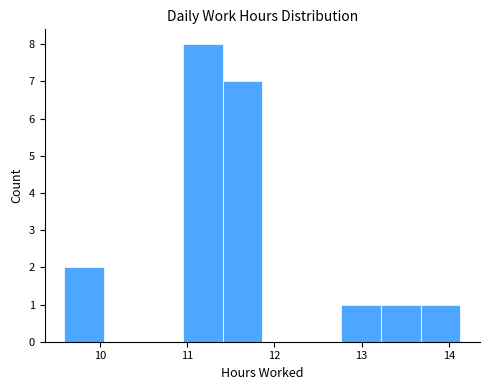

Reading left to right, list every bar in this chart as the range it spans on the x-axis followed by its height. Neither the bar edges nor the heights are printed on the chart, so give them approximately, as read against the axes.

9.6 to 10.0: 2
10.0 to 10.5: 0
10.5 to 11.0: 0
11.0 to 11.4: 8
11.4 to 11.9: 7
11.9 to 12.3: 0
12.3 to 12.8: 0
12.8 to 13.2: 1
13.2 to 13.7: 1
13.7 to 14.1: 1